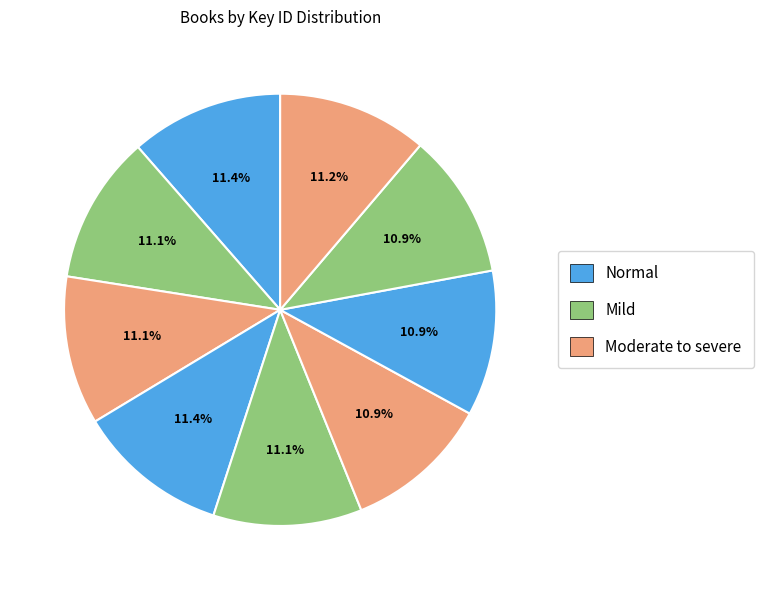

How many segments does this pie chart have?

9